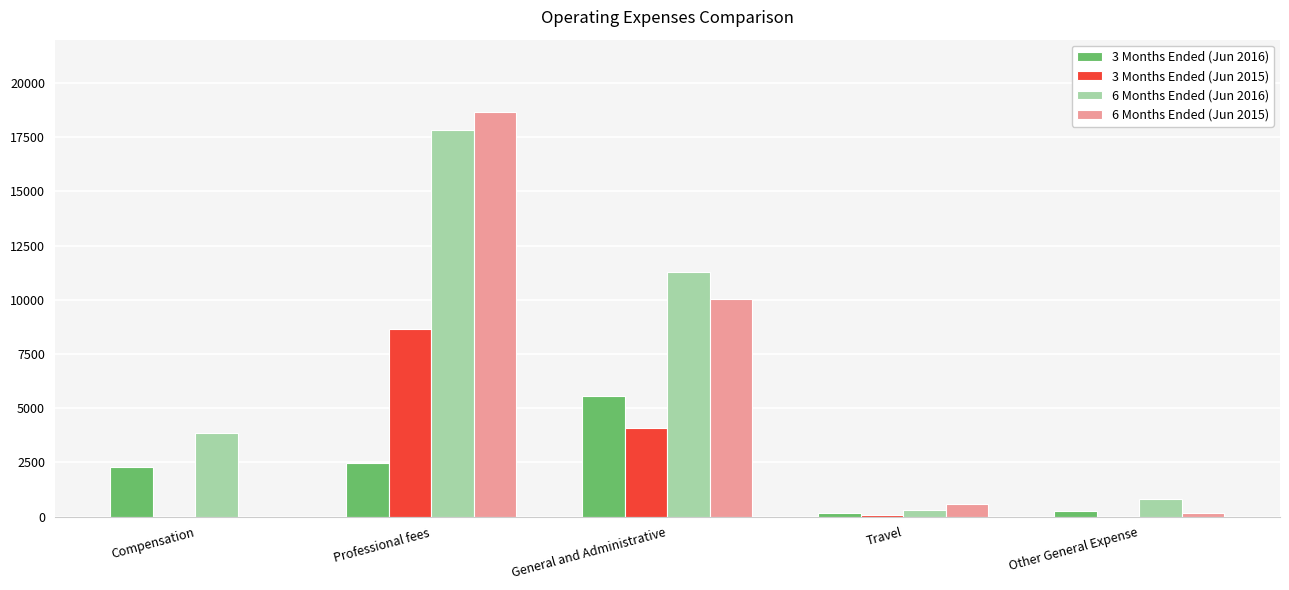

At which category is the sum across all series the highest?

Professional fees